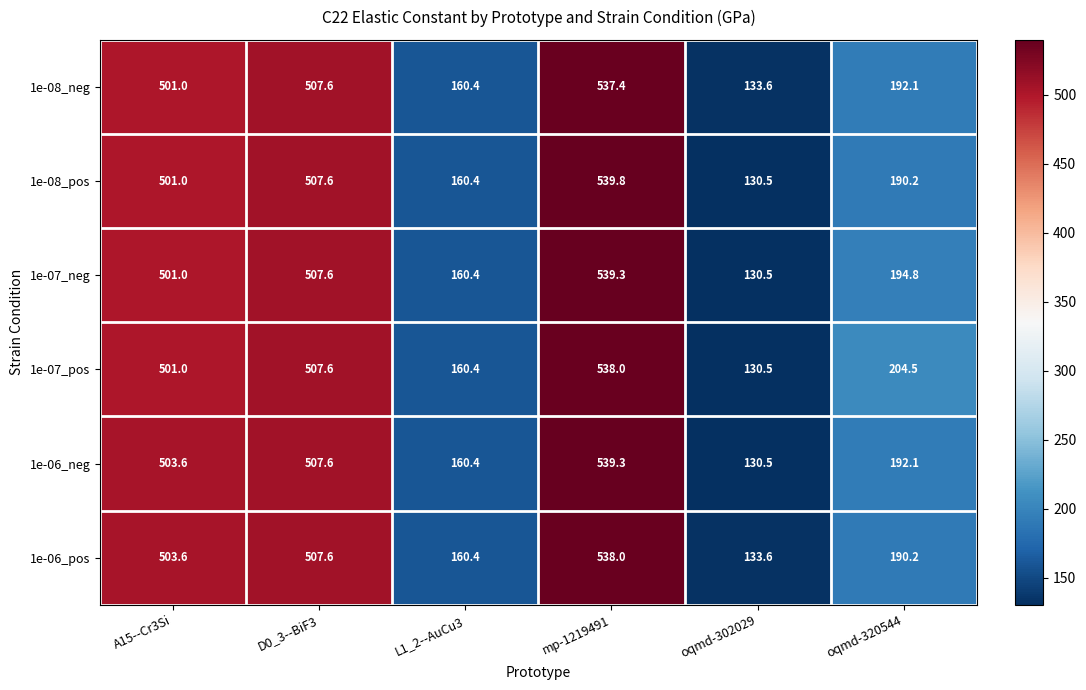

Which series has the largest total across all categories?

1e-07_pos